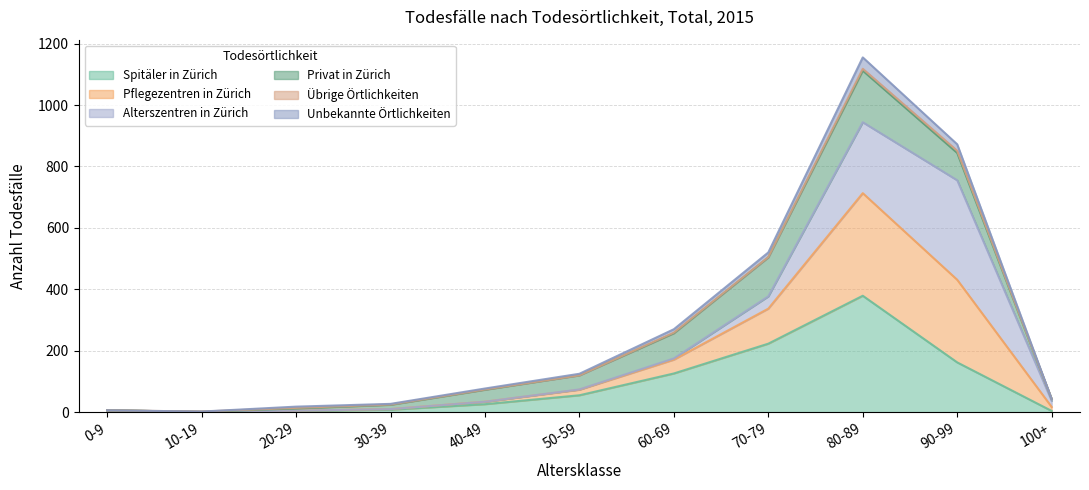

At which category is the sum across all series the highest?

80-89